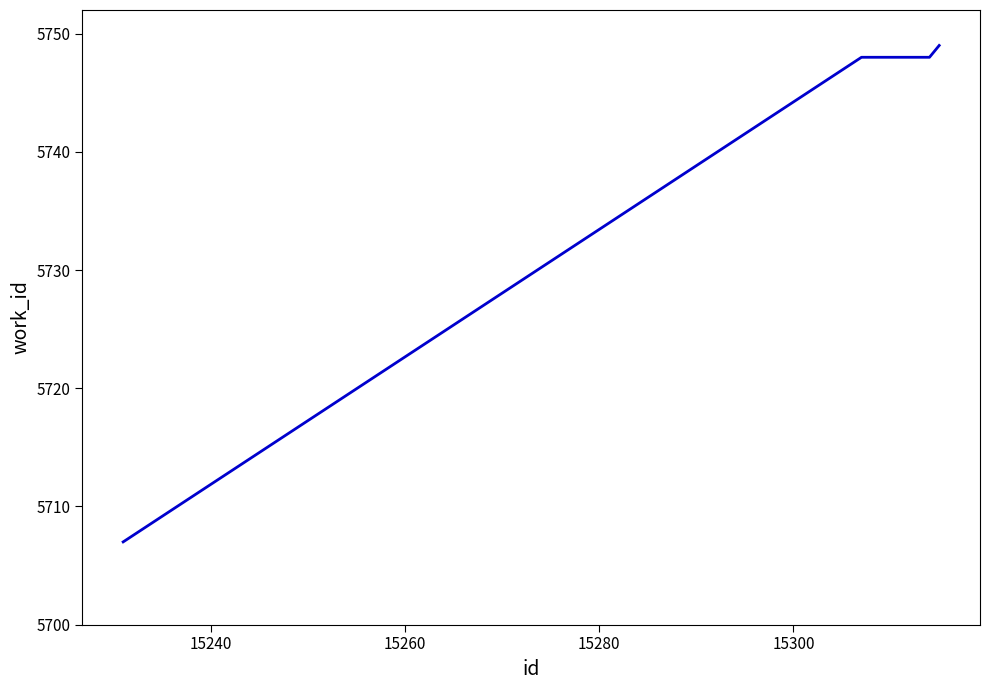

What is the smallest value displayed?

5707